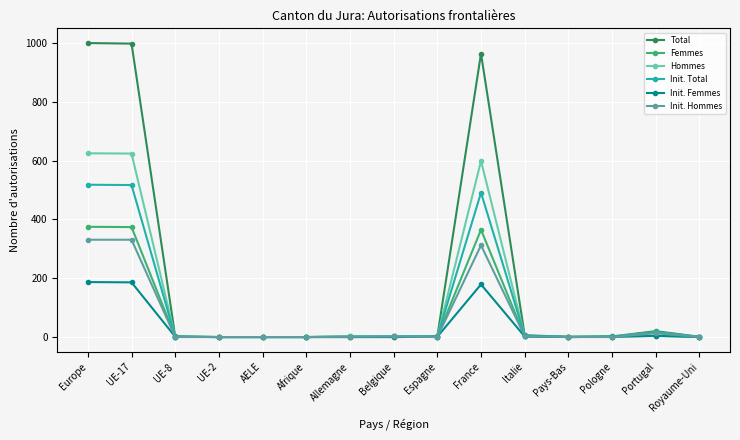

Rank the series by their maximum value, from highest to lowest.

Total, Hommes, Init. Total, Femmes, Init. Hommes, Init. Femmes